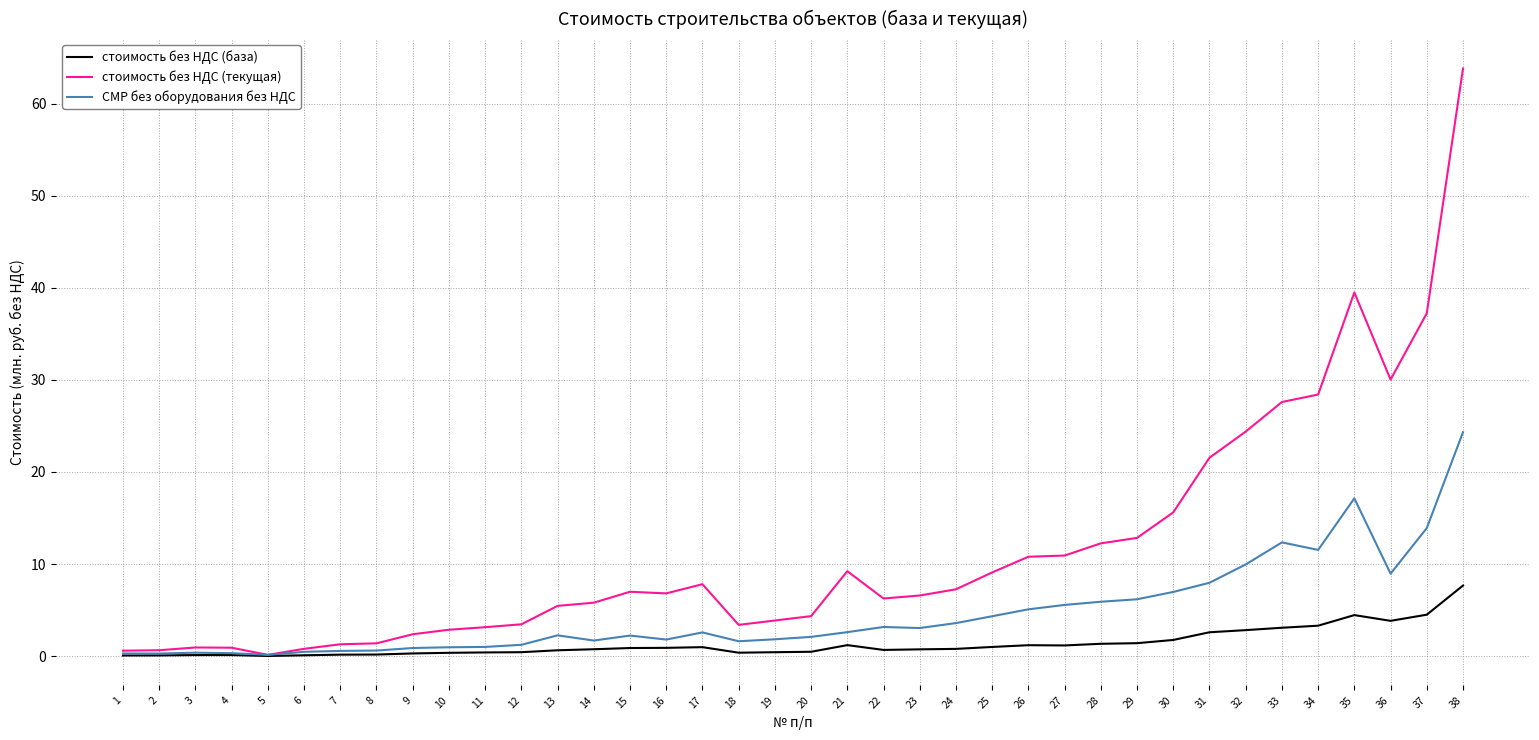

What is the greatest value displayed?

63.8